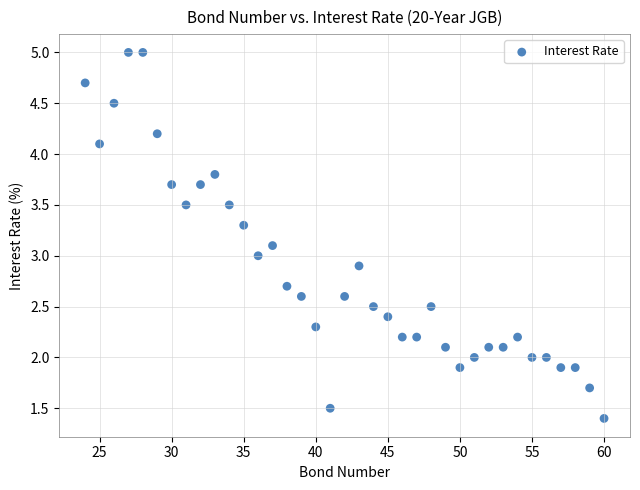

What is the range of X values (max minus min)?

36.0